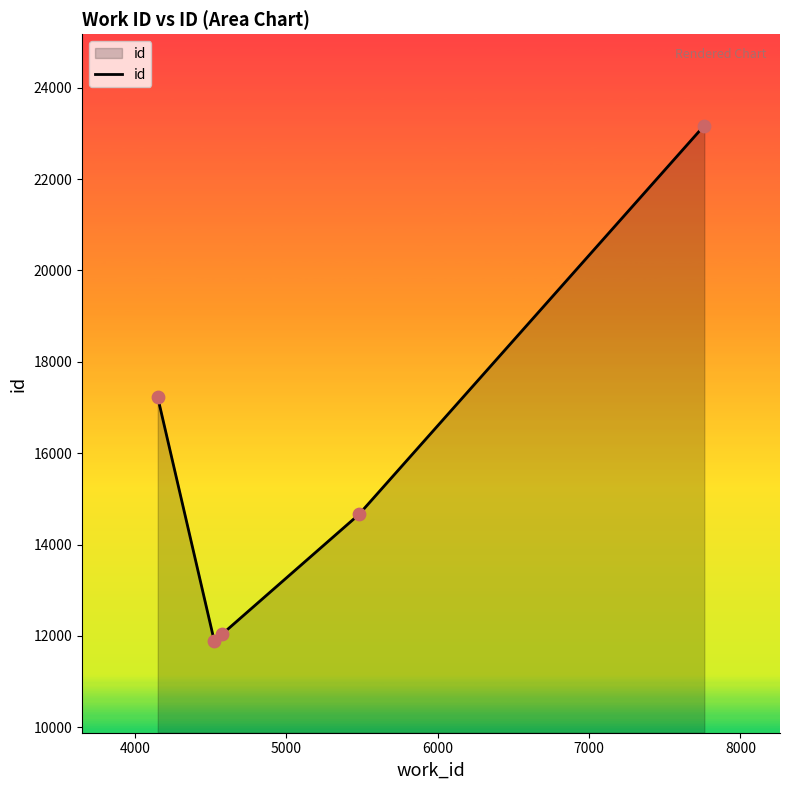

What is the maximum value shown in the chart?

23174